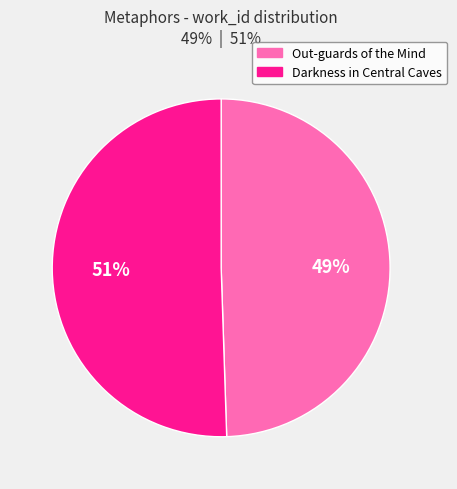

Do Out-guards of the Mind and Darkness in Central Caves together represent more than half of the pie?

Yes